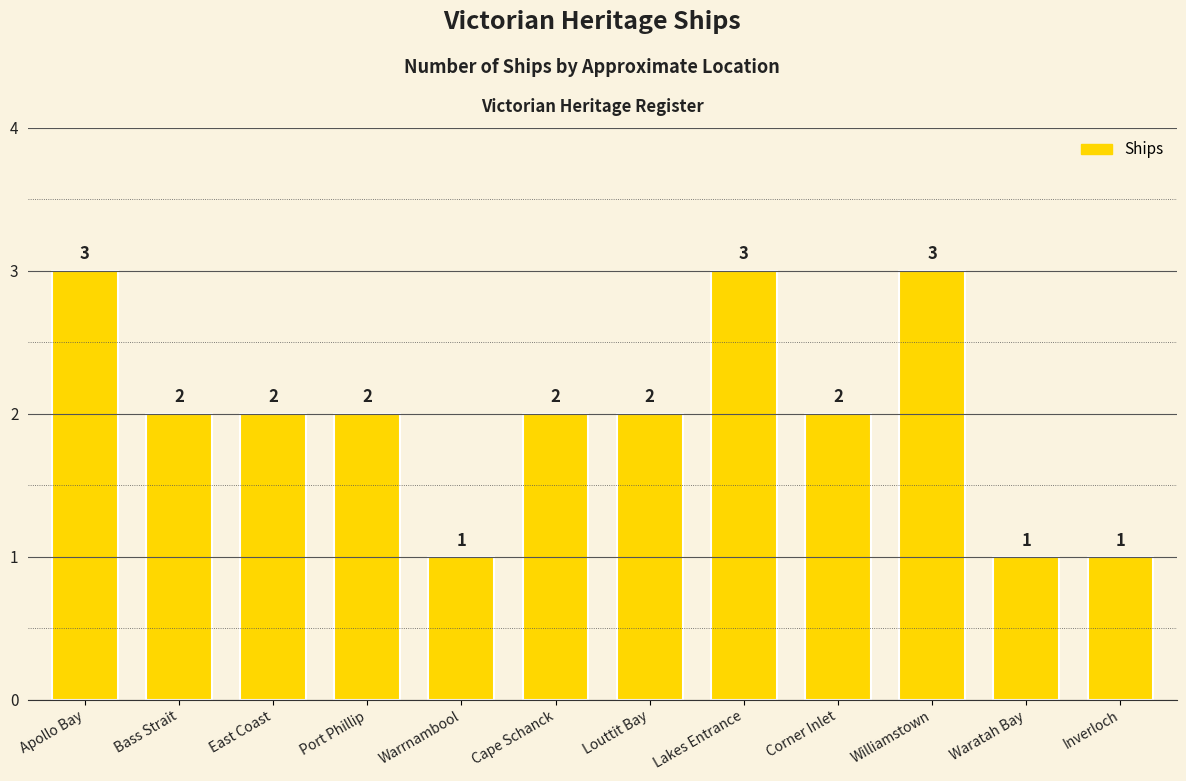

How many values are between 2 and 3?

9